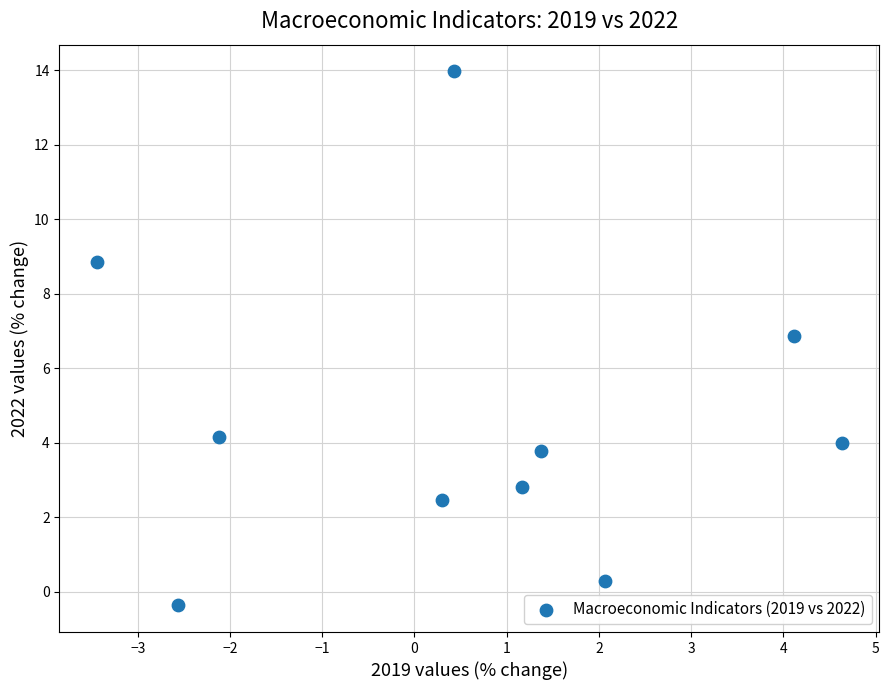

What Y value in the scatter plot is closest to 6?

6.9